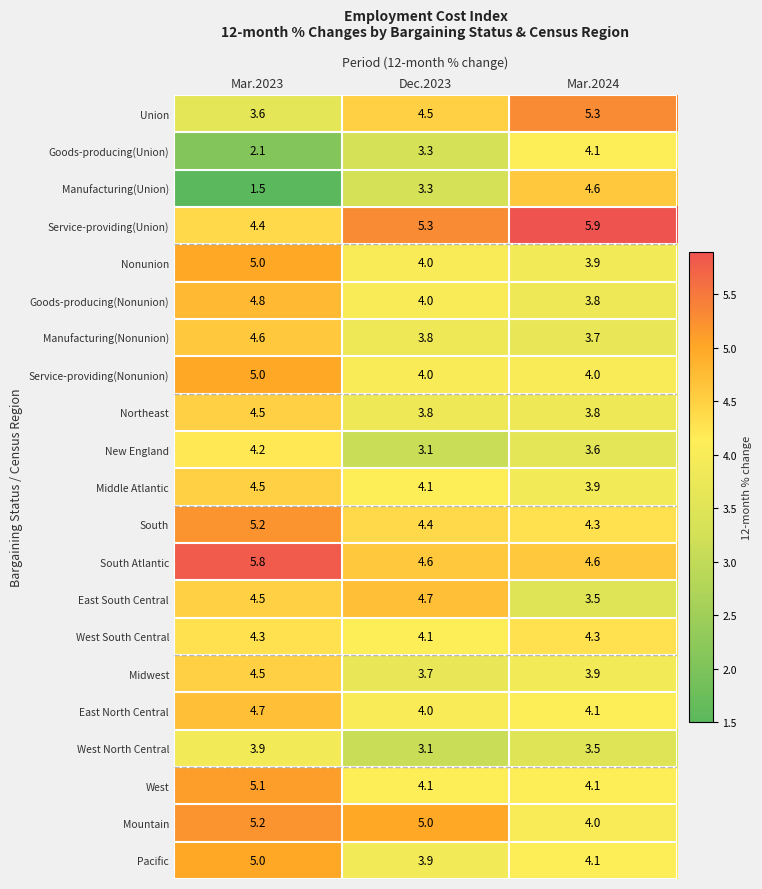

How many values in the Mountain series are below 5?

1